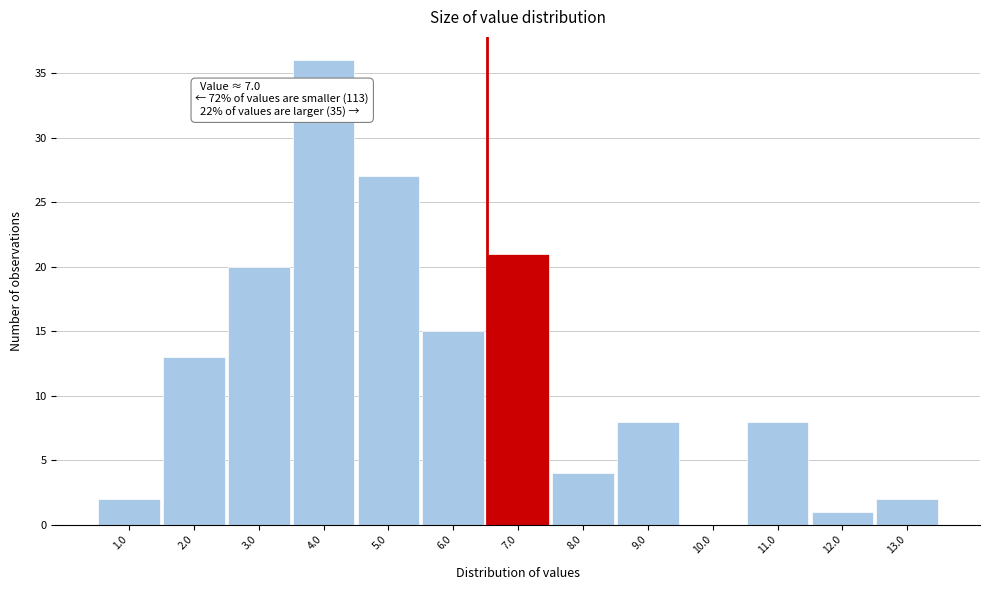

Reading left to right, what are all the values shown in this chart?

1.0=2	2.0=13	3.0=20	4.0=36	5.0=27	6.0=15	7.0=21	8.0=4	9.0=8	10.0=0	11.0=8	12.0=1	13.0=2